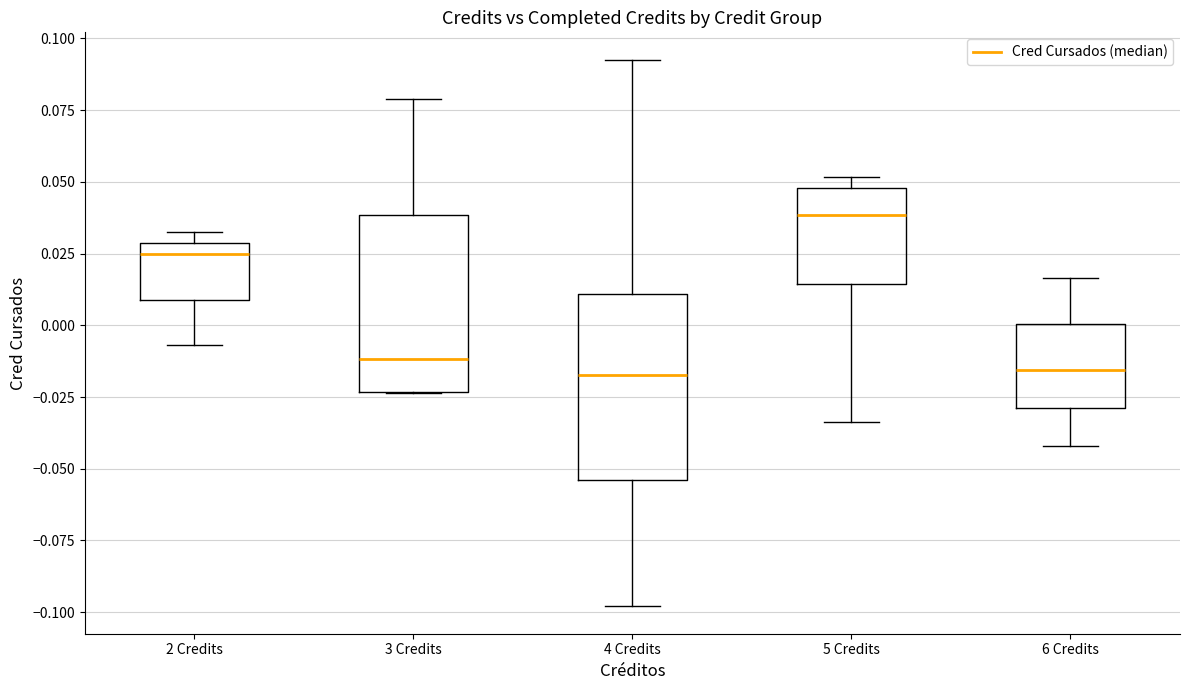

Where does the median line of the box for 6 Credits sit on the y-axis? The values are not printed on the chart, so give them approximately, as read against the axis.

-0.015